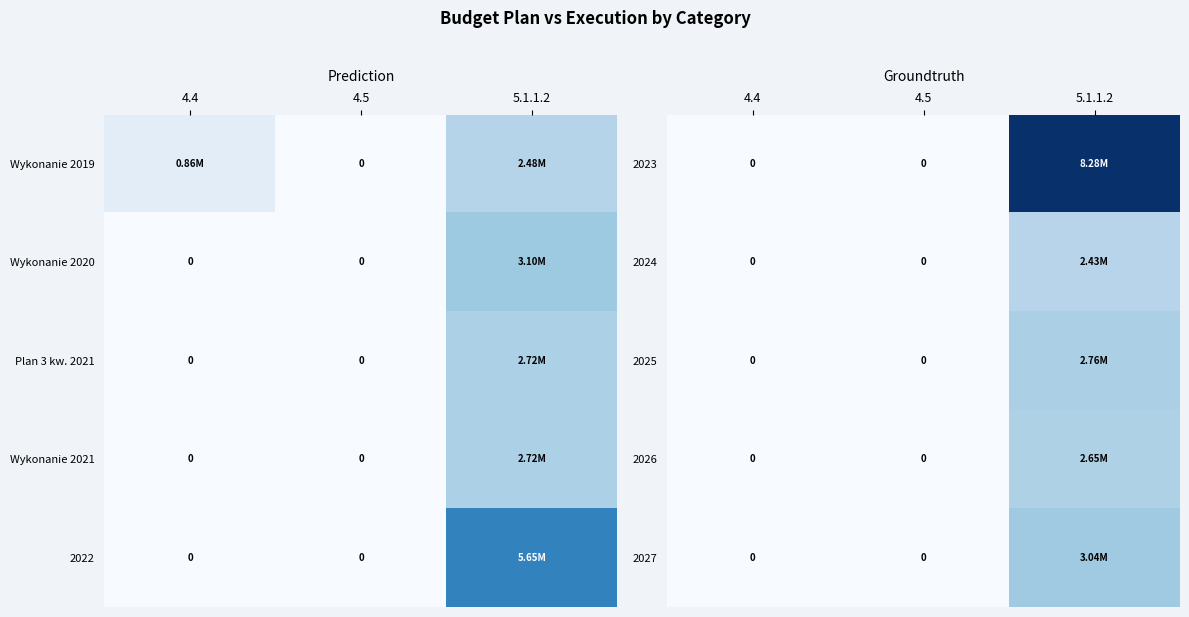

The 2023 series shows 0.0 at 4.4. True or false?

True